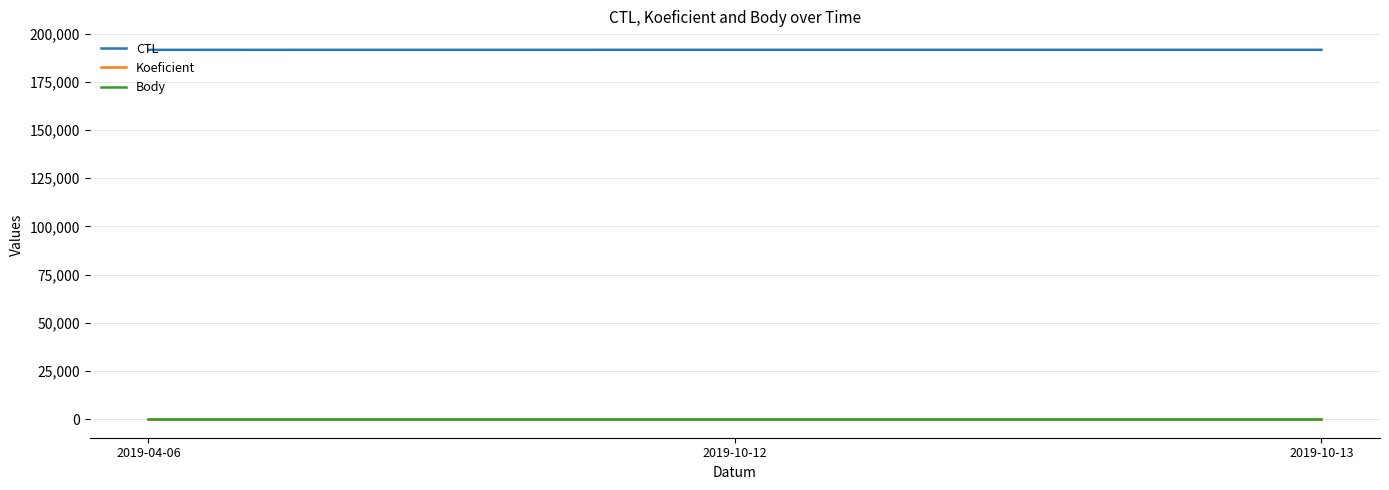

The value of Koeficient at 2019-10-13 is 3. True or false?

False